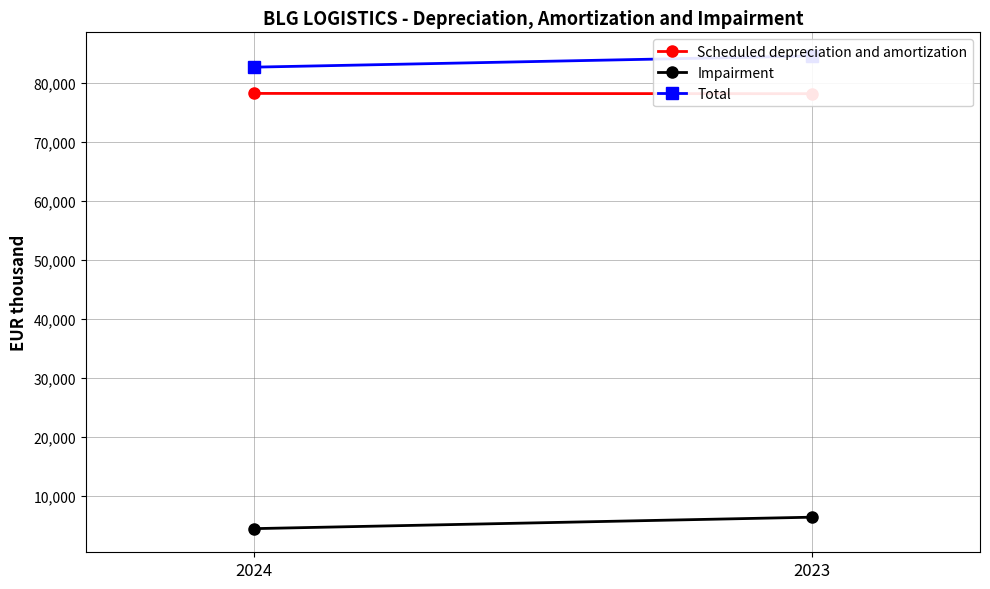

Is it true that Total equals 84559 at 2023?

True